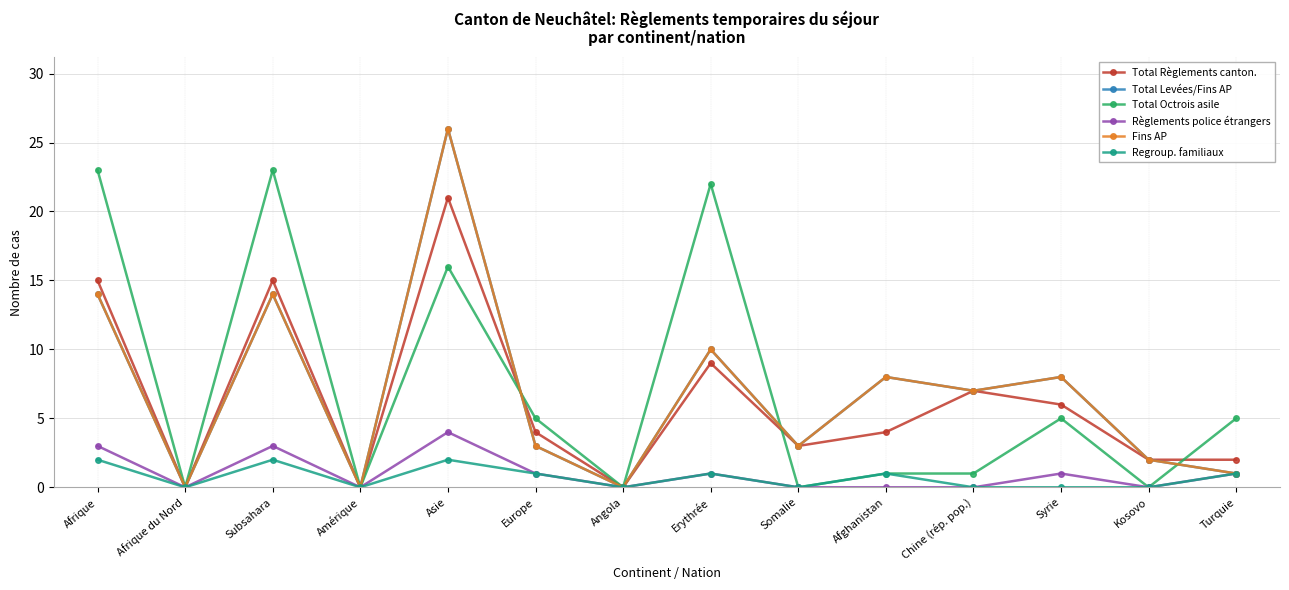

List the labels in order of Regroup. familiaux value, largest first.

Afrique, Subsahara, Asie, Europe, Erythrée, Afghanistan, Turquie, Afrique du Nord, Amérique, Angola, Somalie, Chine (rép. pop.), Syrie, Kosovo